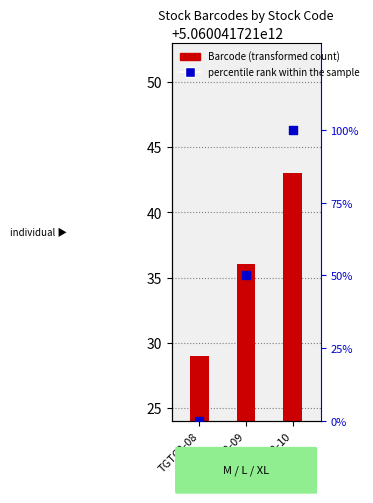

What is the change in value from TGTC2-08 to TGTC2-10?

+100